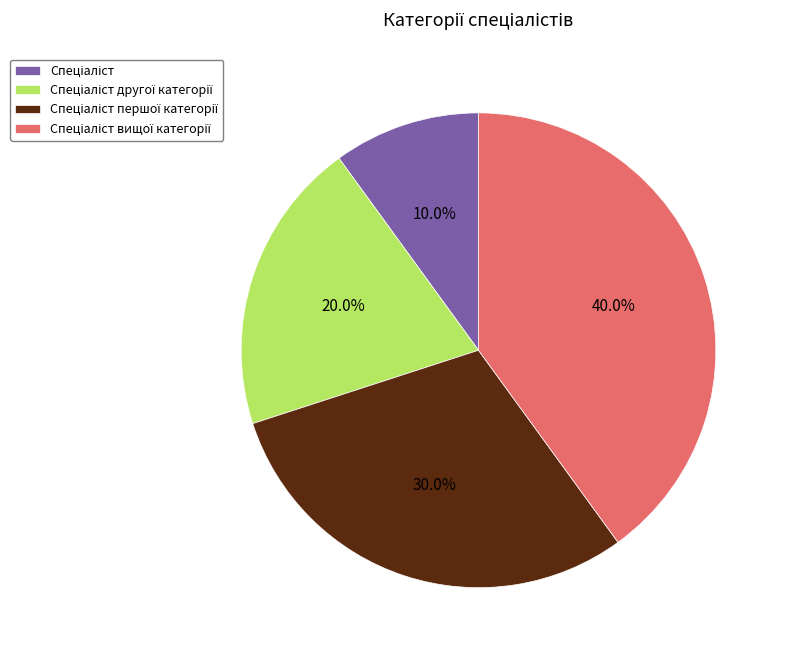

To the nearest percent, what is the average slice percentage?

25%